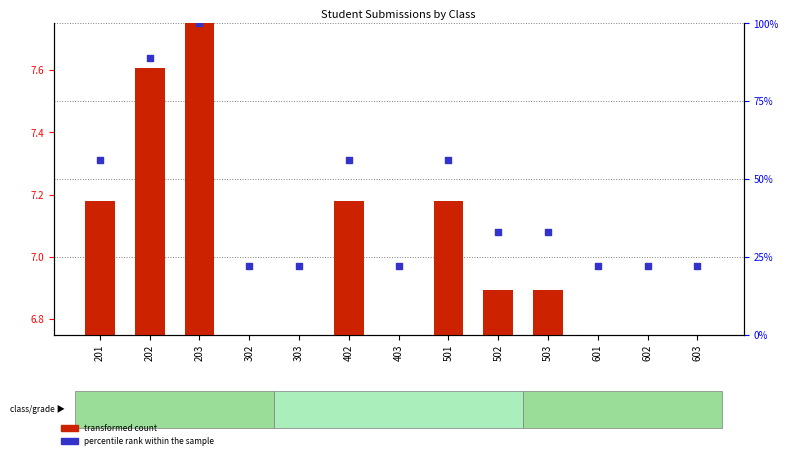

Which series contains the highest Y value?

percentile rank within the sample